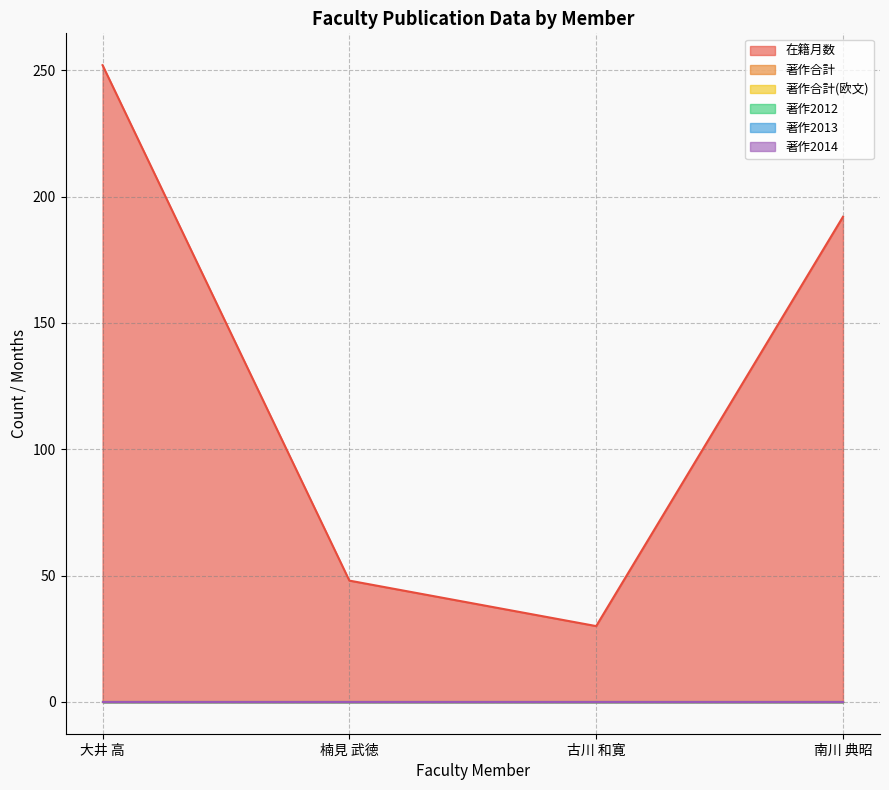

Which series has the largest total across all categories?

在籍月数